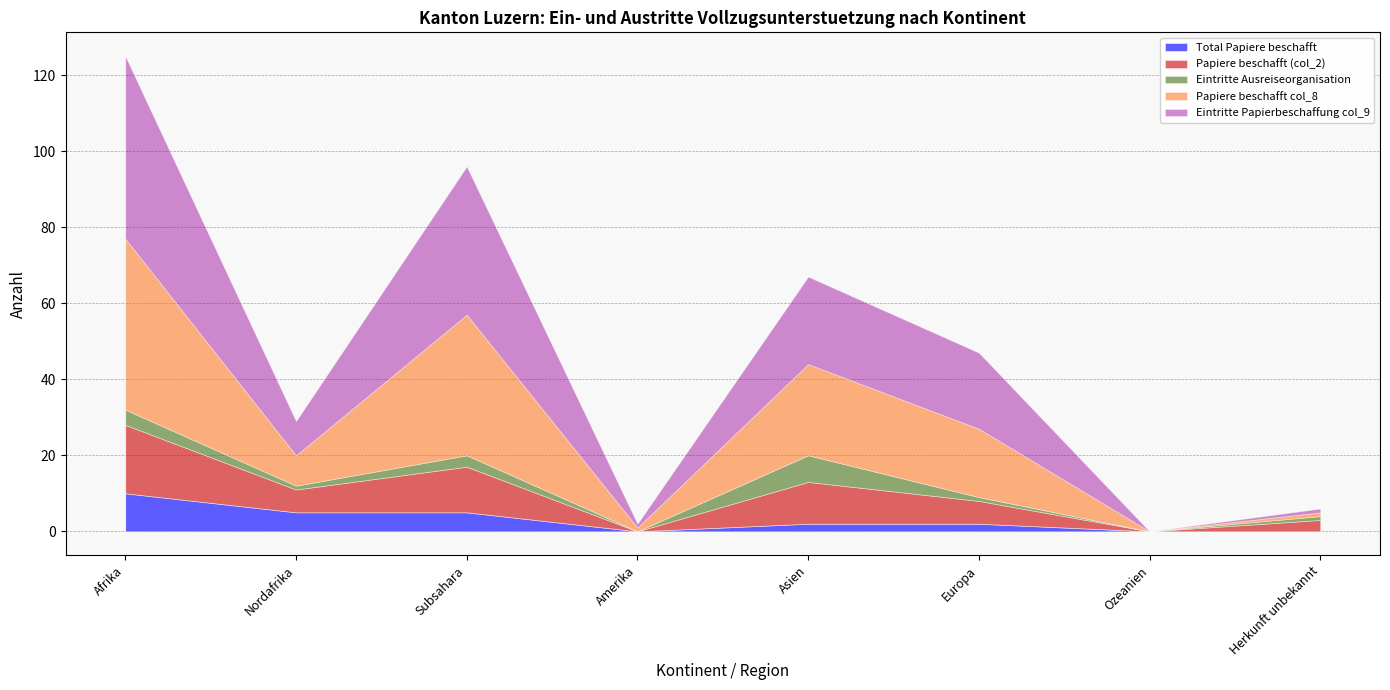

Reading left to right, what are all the values shown in this chart?

Total Papiere beschafft: Afrika=10	Nordafrika=5	Subsahara=5	Amerika=0	Asien=2	Europa=2	Ozeanien=0	Herkunft unbekannt=0
Papiere beschafft (col_2): Afrika=18	Nordafrika=6	Subsahara=12	Amerika=0	Asien=11	Europa=6	Ozeanien=0	Herkunft unbekannt=3
Eintritte Ausreiseorganisation: Afrika=4	Nordafrika=1	Subsahara=3	Amerika=0	Asien=7	Europa=1	Ozeanien=0	Herkunft unbekannt=1
Papiere beschafft col_8: Afrika=45	Nordafrika=8	Subsahara=37	Amerika=1	Asien=24	Europa=18	Ozeanien=0	Herkunft unbekannt=1
Eintritte Papierbeschaffung col_9: Afrika=48	Nordafrika=9	Subsahara=39	Amerika=1	Asien=23	Europa=20	Ozeanien=0	Herkunft unbekannt=1